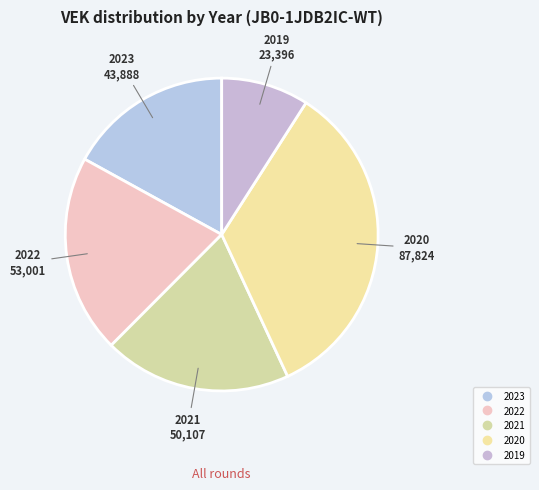

Count the number of slices in the pie.

5